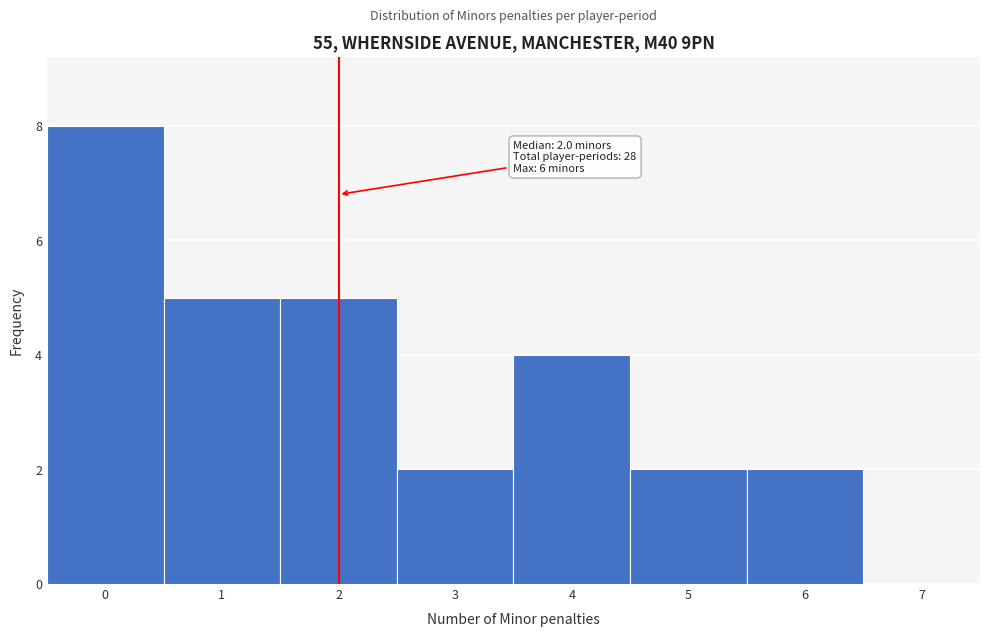

Which range on the x-axis has the tallest bar?

-0.5 to 0.5